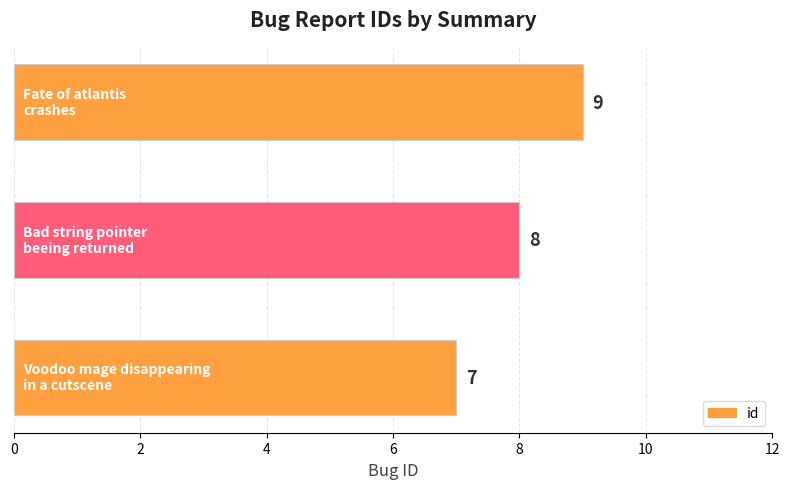

What is the smallest value displayed?

7